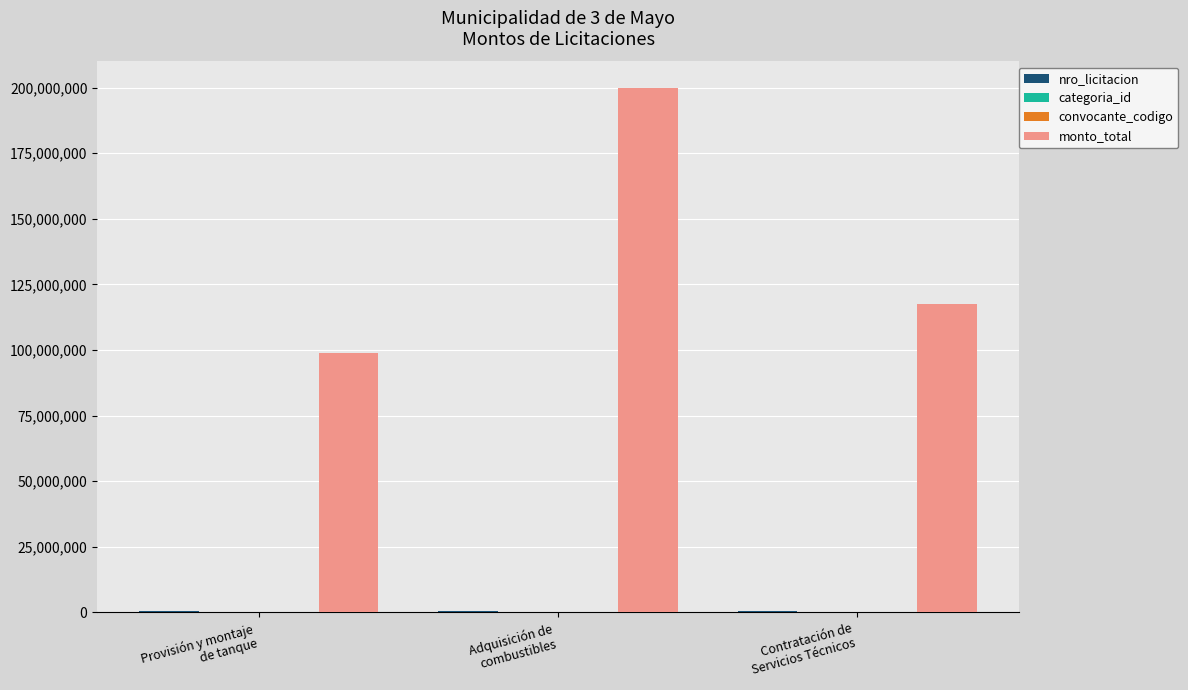

At which category is the sum across all series the highest?

Adquisición de
combustibles